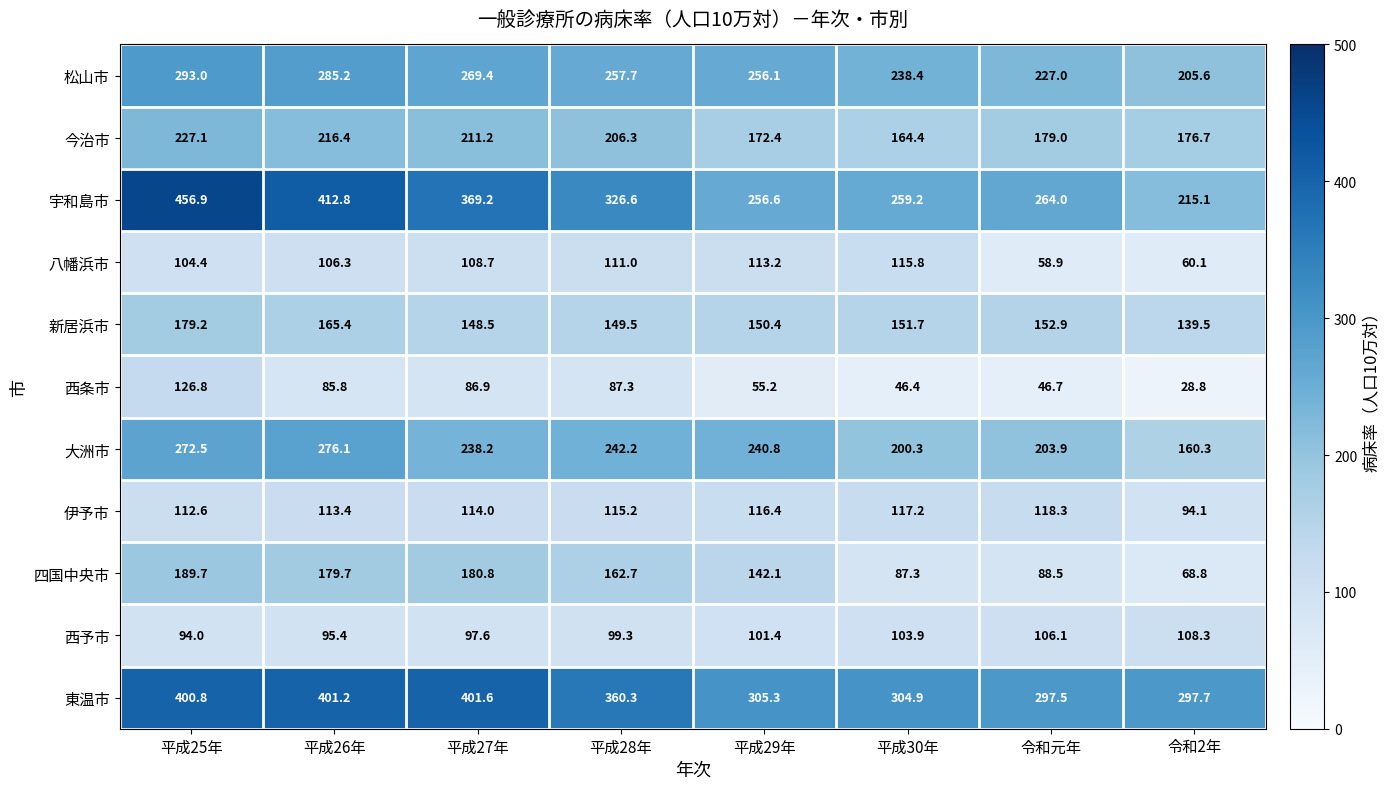

Between 平成25年 and 平成26年, which series saw the biggest shift?

宇和島市